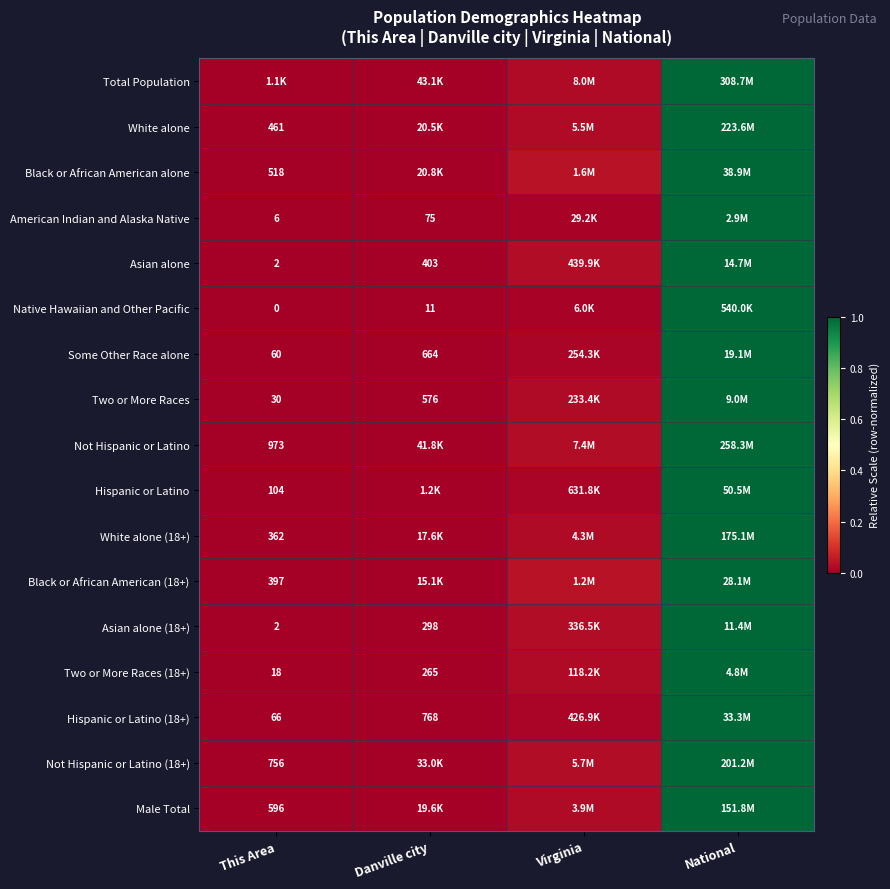

The Asian alone (18+) series shows 0.0 at Virginia. True or false?

False